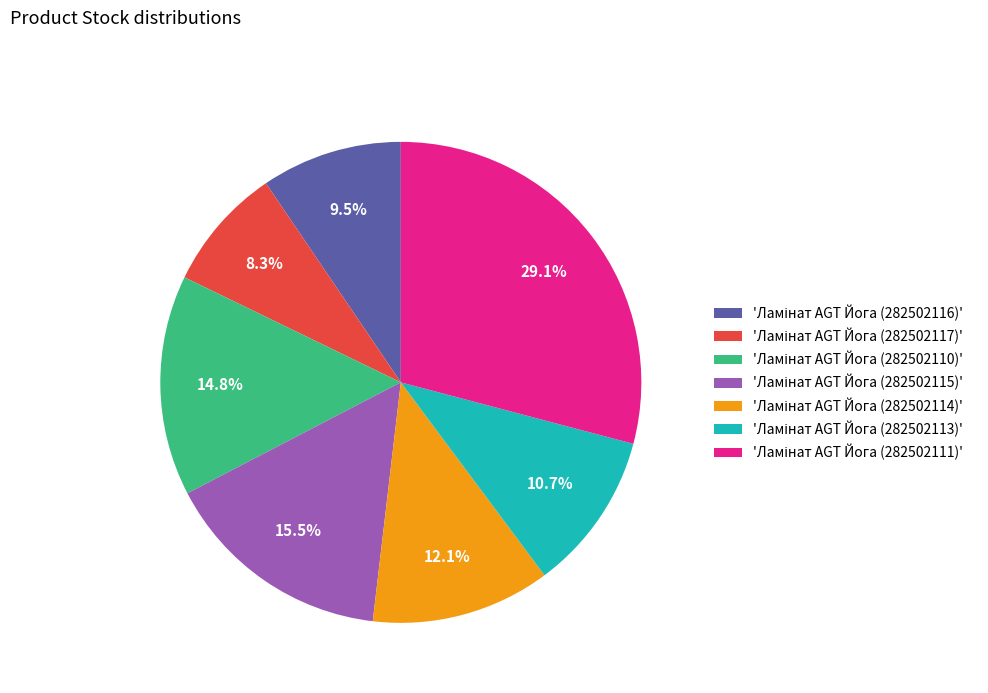

Count the number of slices in the pie.

7